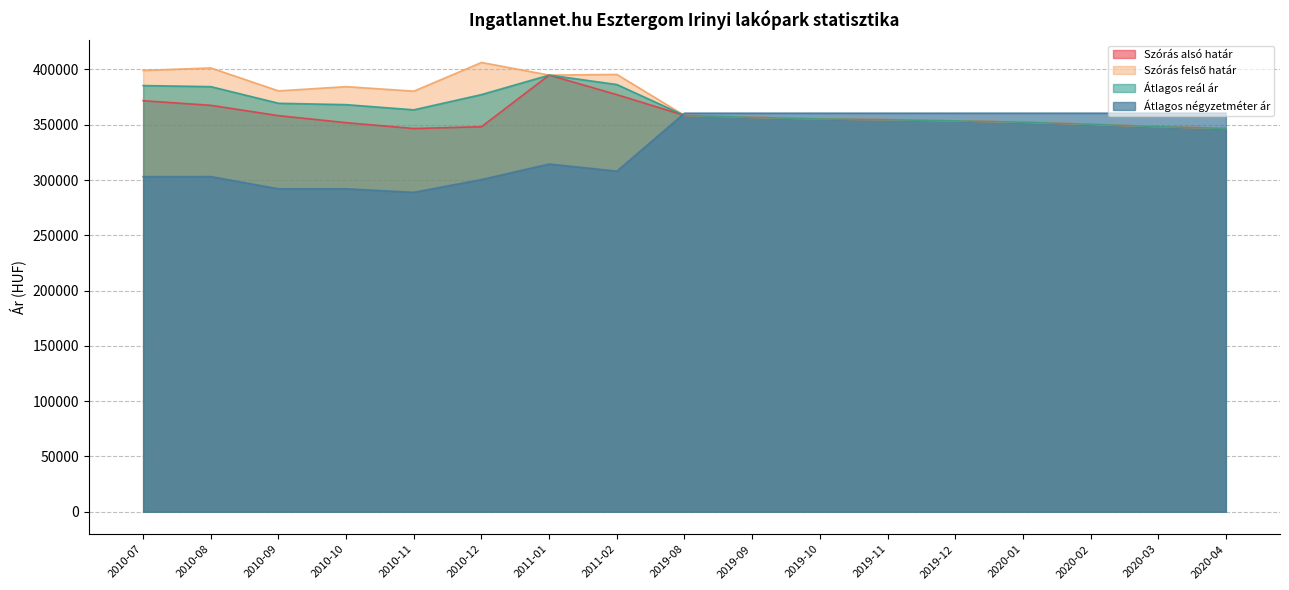

At which category is the sum across all series the highest?

2011-01